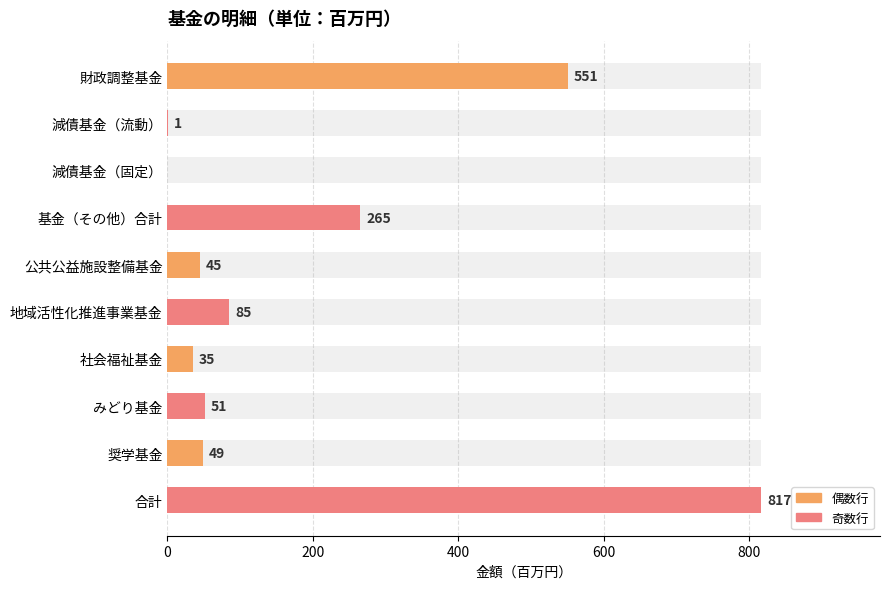

How many categories are shown in the chart?

10